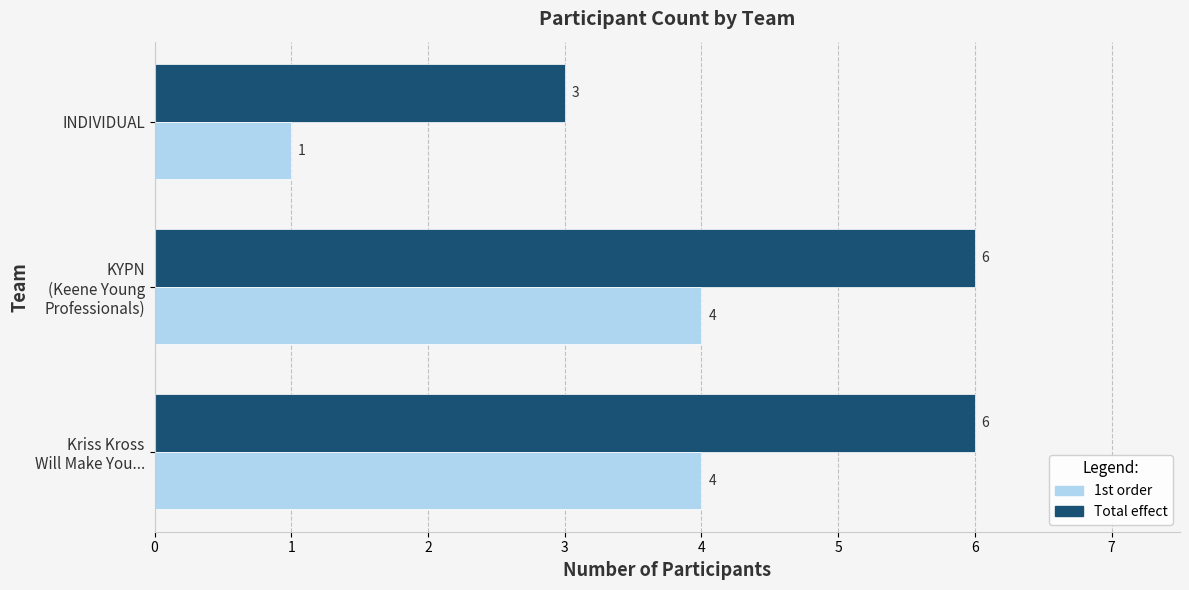

What is the difference between the maximum and minimum values in the Total effect series?

3